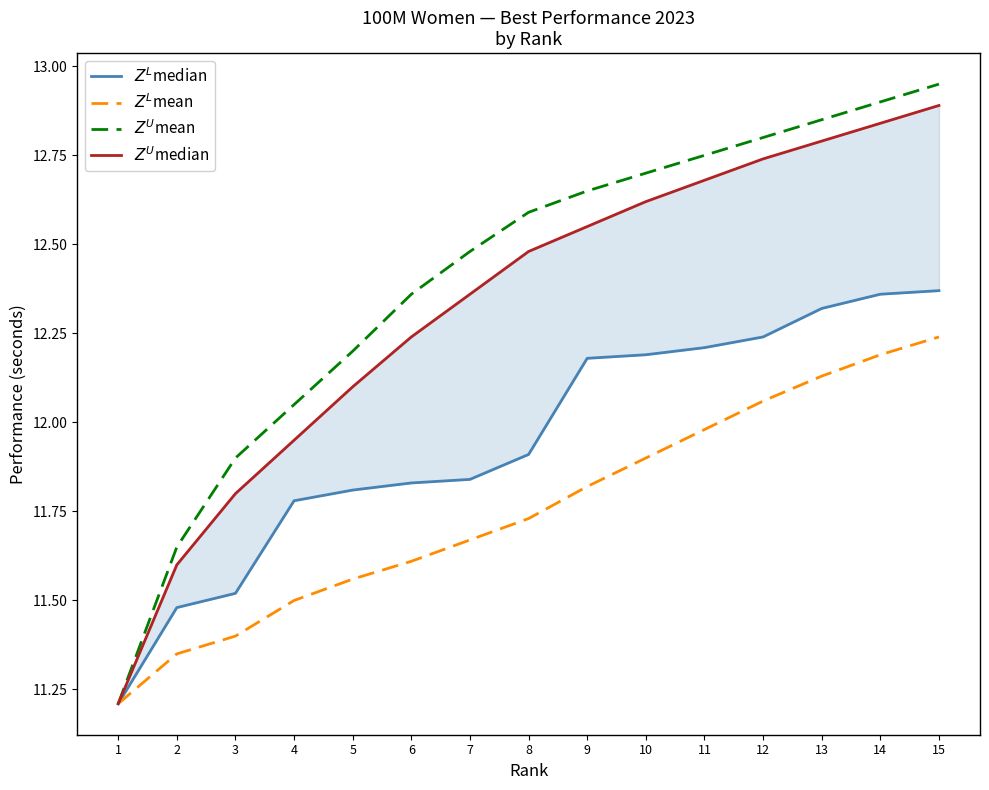

What is the value of the $Z^U$median point at the 13th from the left?

12.8